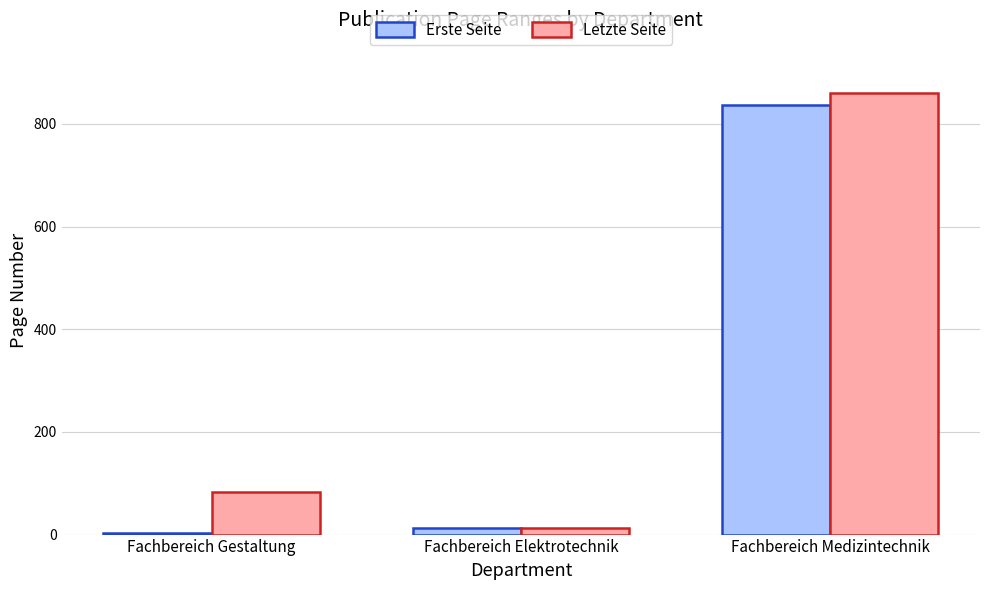

Rank the categories by Letzte Seite value from highest to lowest.

Fachbereich Medizintechnik, Fachbereich Gestaltung, Fachbereich Elektrotechnik